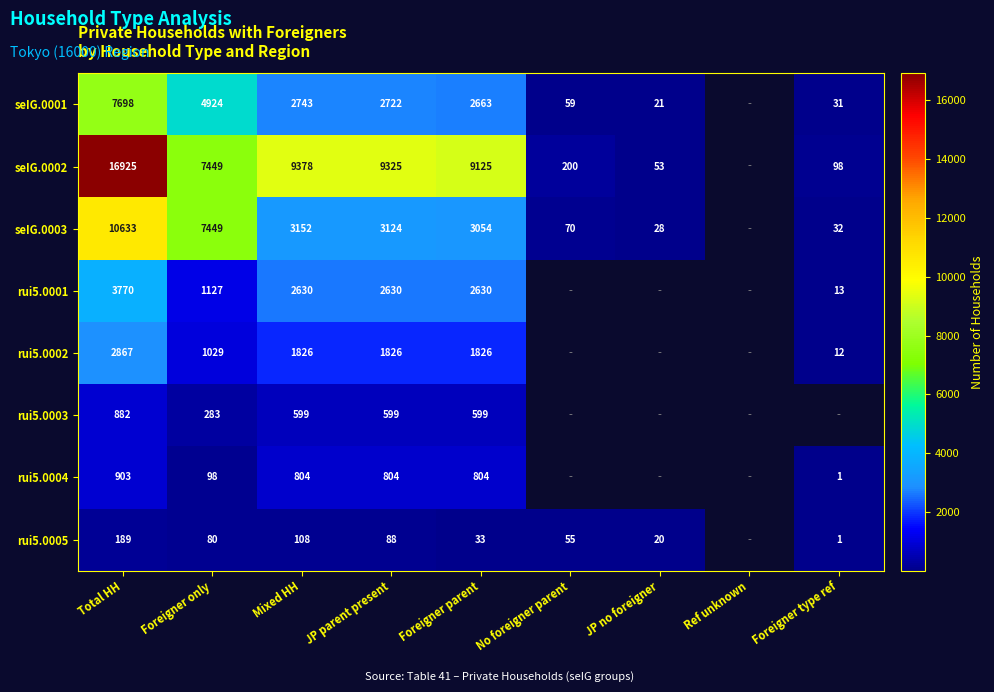

At which category is the sum across all series the highest?

Total HH